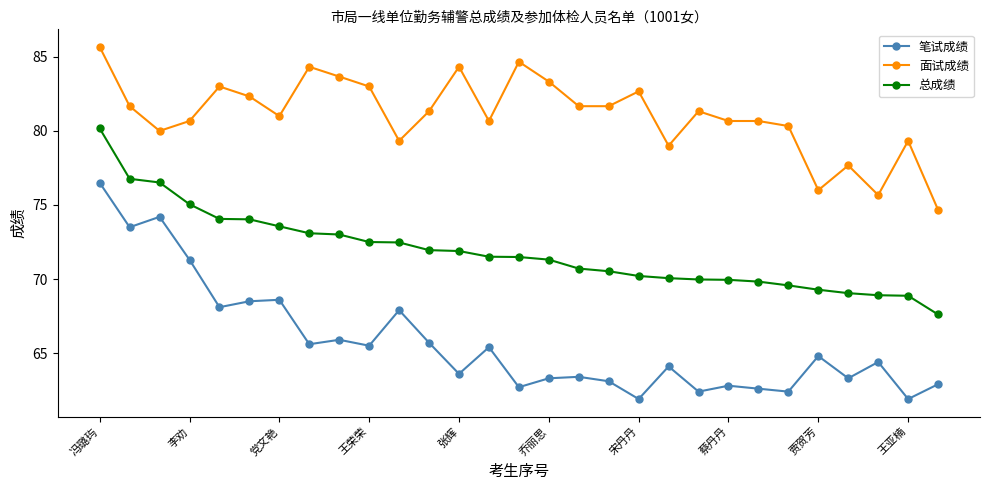

True or false: 面试成绩 and 笔试成绩 cross at least once.

False